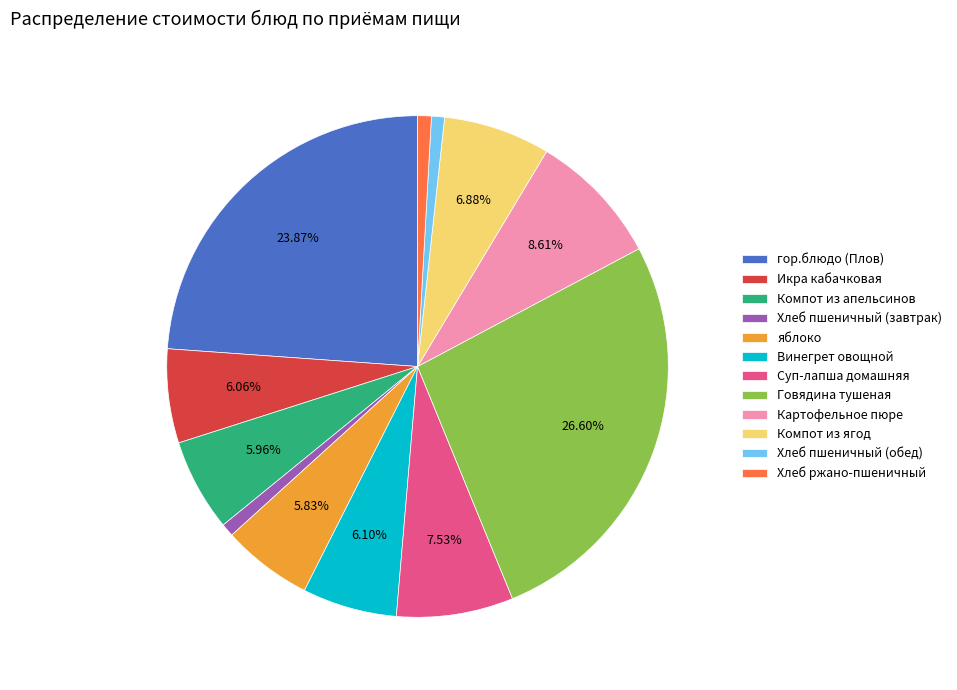

To the nearest percent, what percentage of the pie is Хлеб пшеничный (обед)?

1%